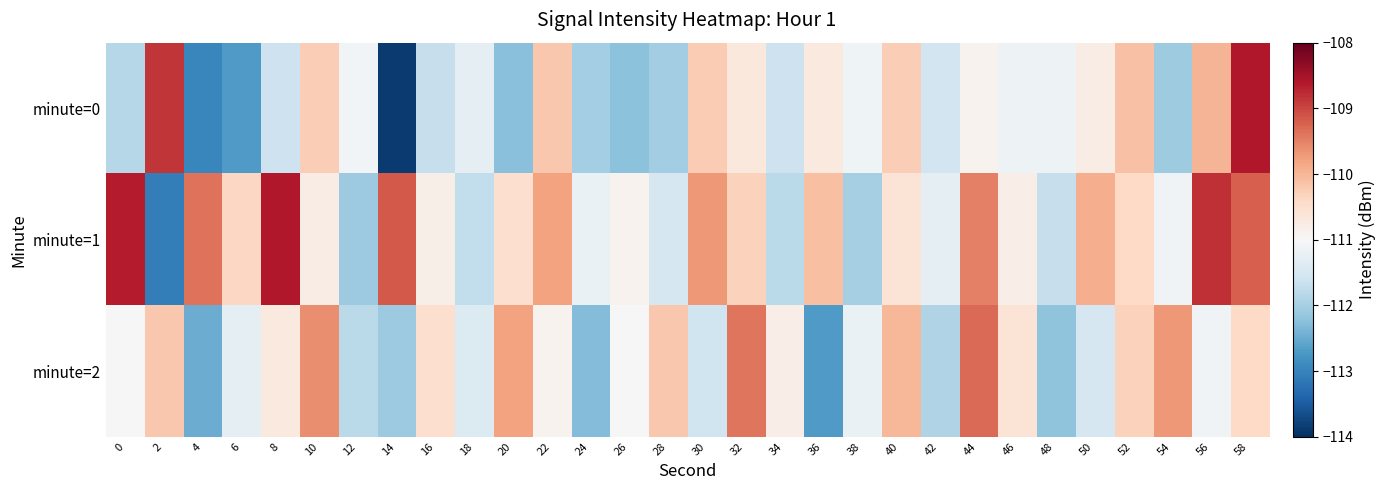

What is the minimum value shown in the chart?

-113.9